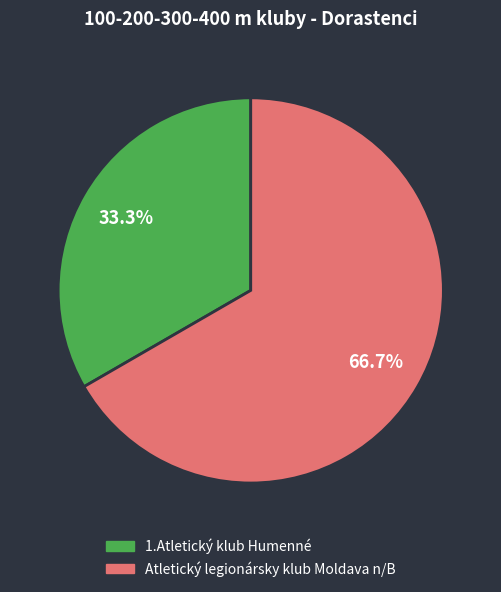

True or false: 1.Atletický klub Humenné accounts for 48% of the total.

False